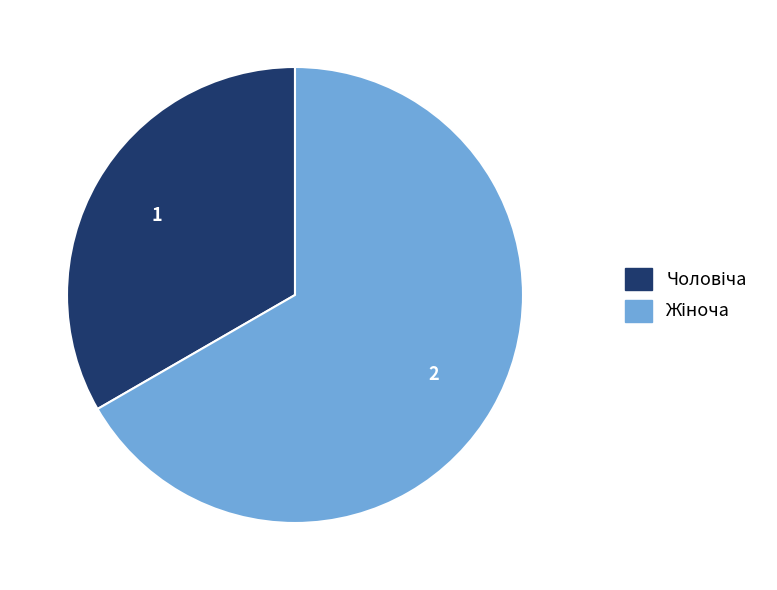

Is there a majority slice in this chart?

Yes